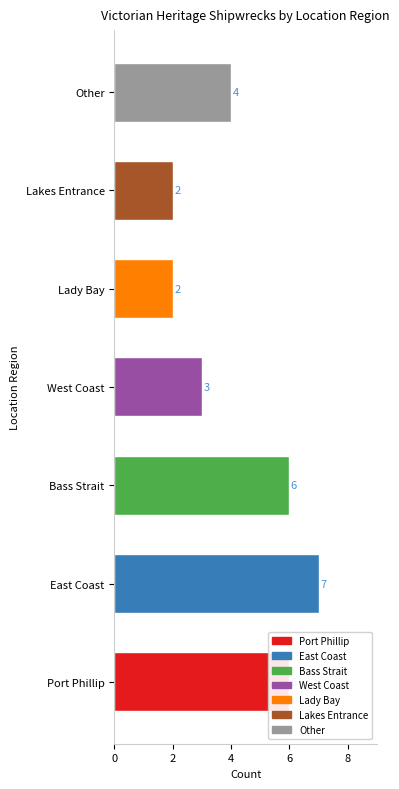

True or false: the data shows 10 at Port Phillip.

False